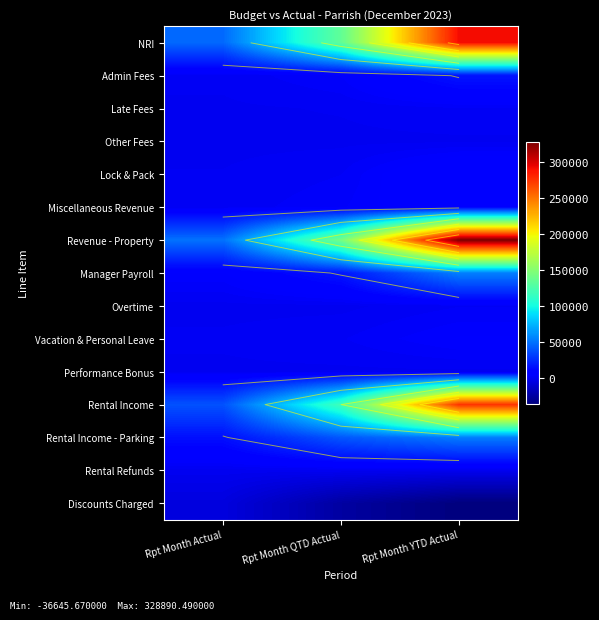

True or false: Admin Fees has a value of 3480.0 at Rpt Month QTD Actual.

True